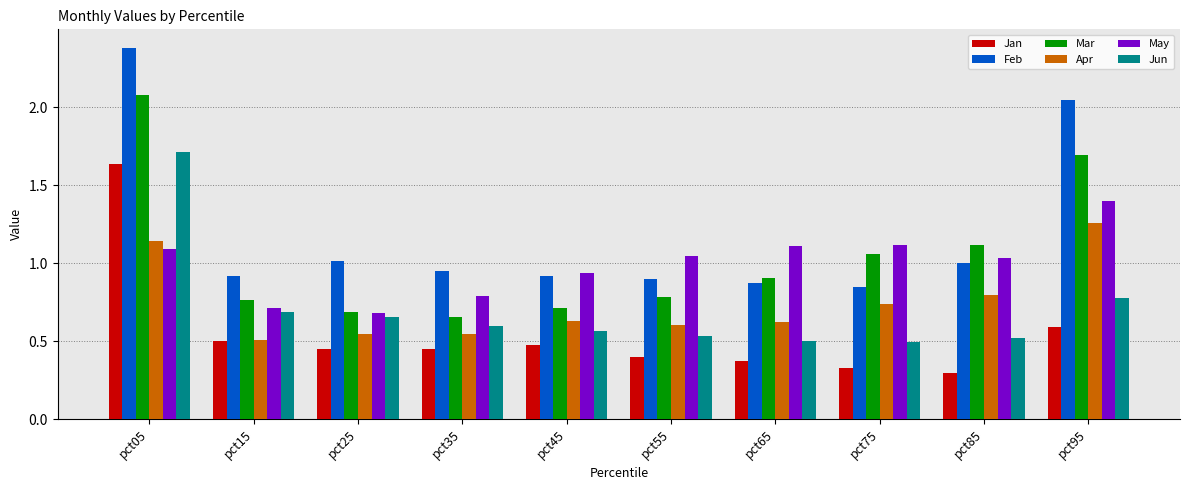

Rank the series by their maximum value, from highest to lowest.

Feb, Mar, Jun, Jan, May, Apr